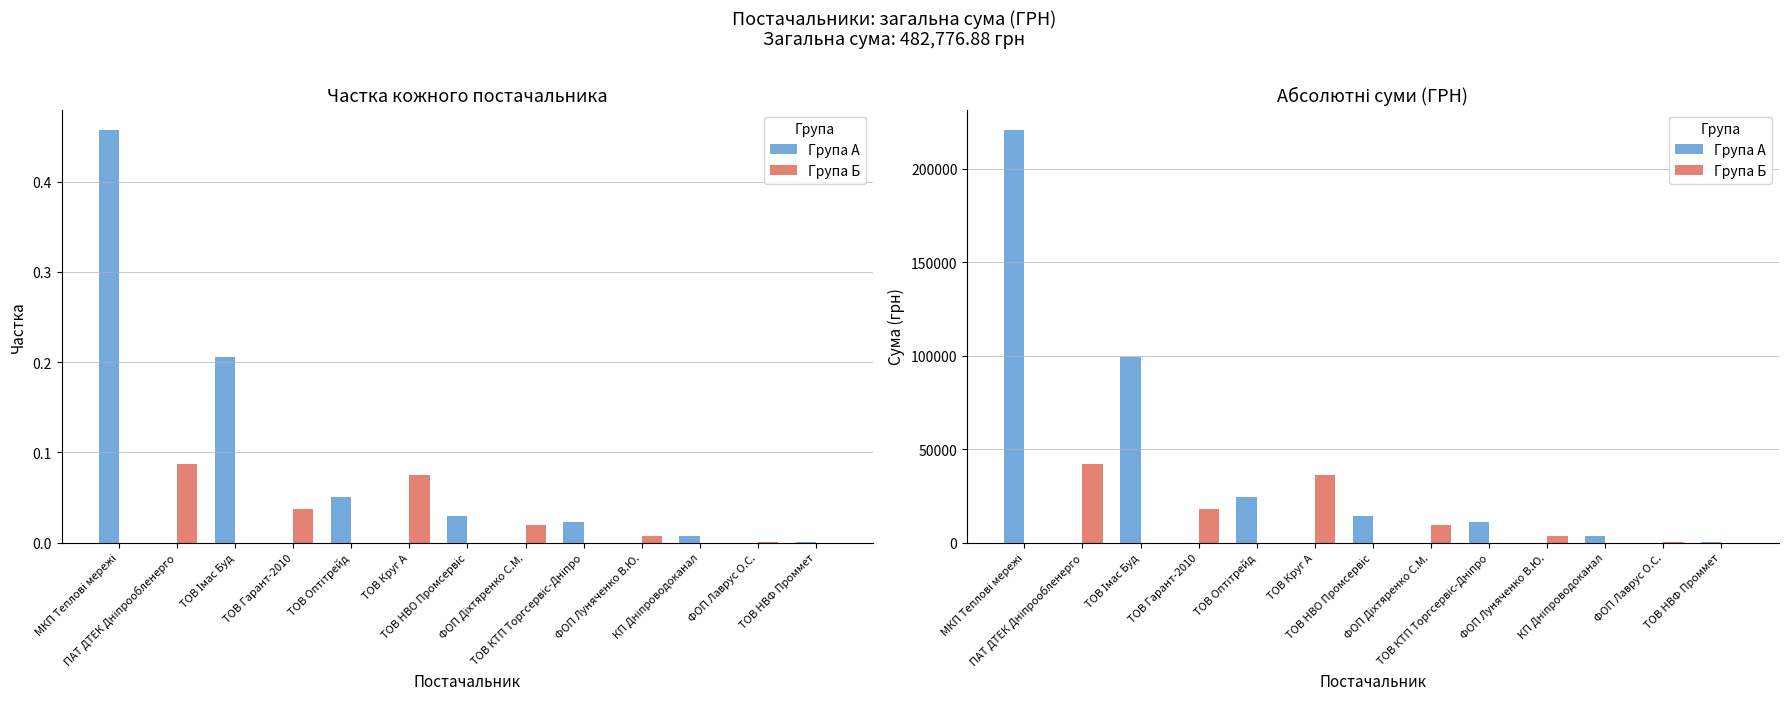

What is the label of the 11th bar from the left?

КП Дніпроводоканал